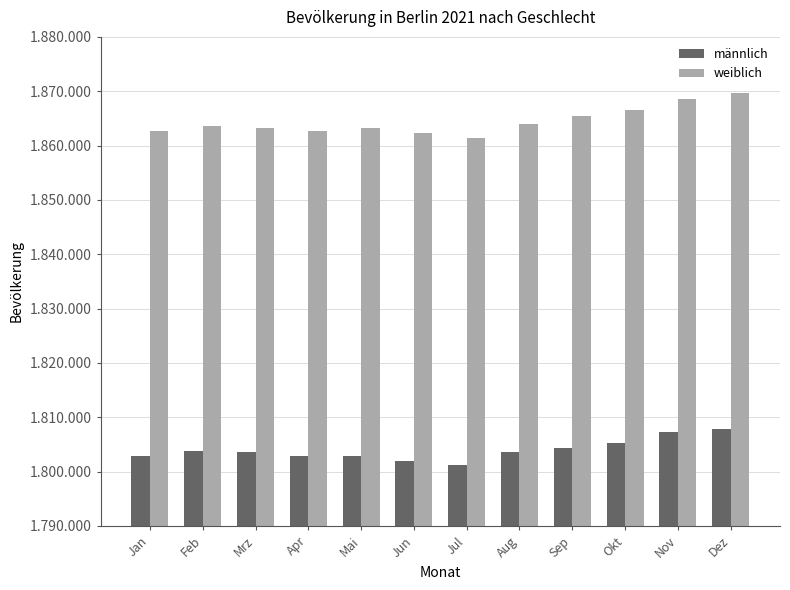

Does the chart contain stacked bars?

No